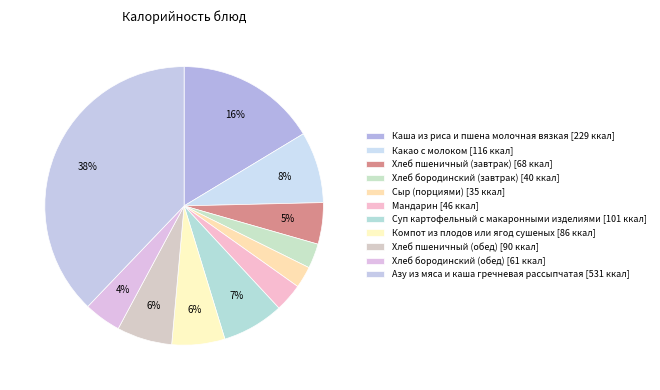

To the nearest percent, what is the combined percentage of Хлеб пшеничный (завтрак) and Азу из мяса и каша гречневая рассыпчатая?

43%